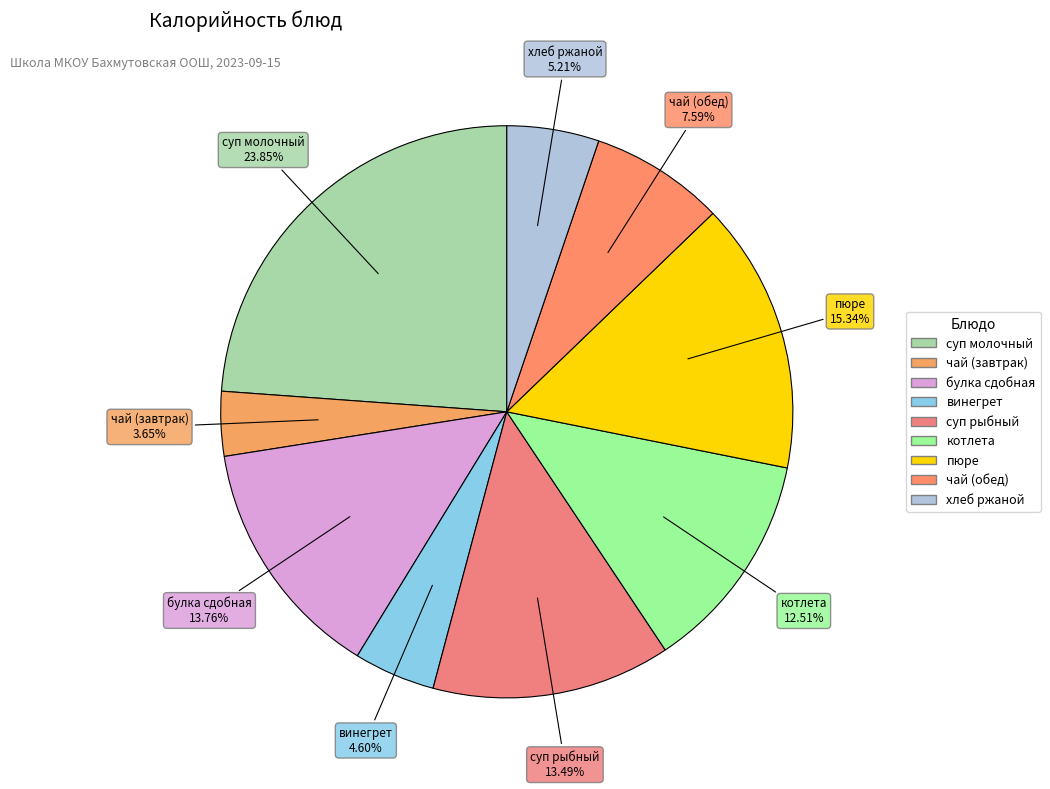

To the nearest percent, what portion does хлеб ржаной represent?

5%